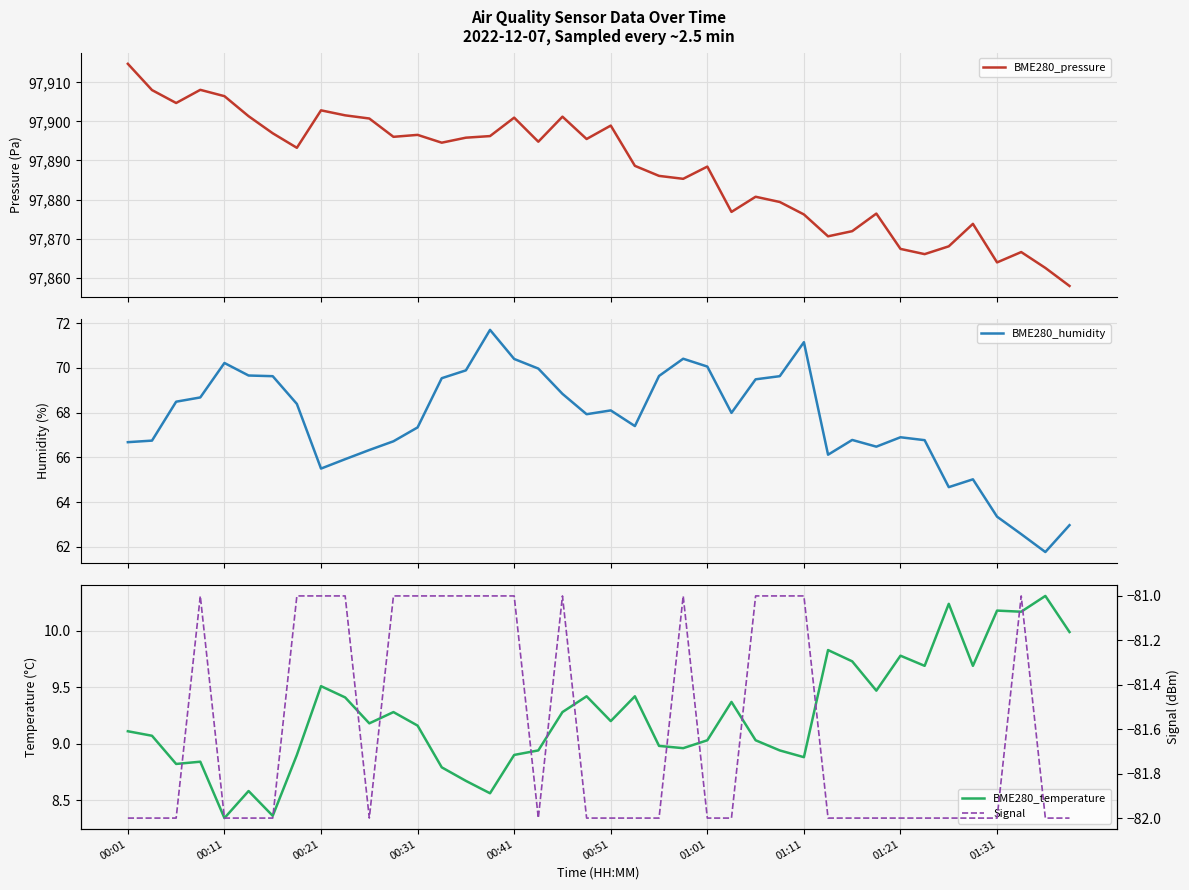

Between 24 and 00:51, which is larger?

00:51